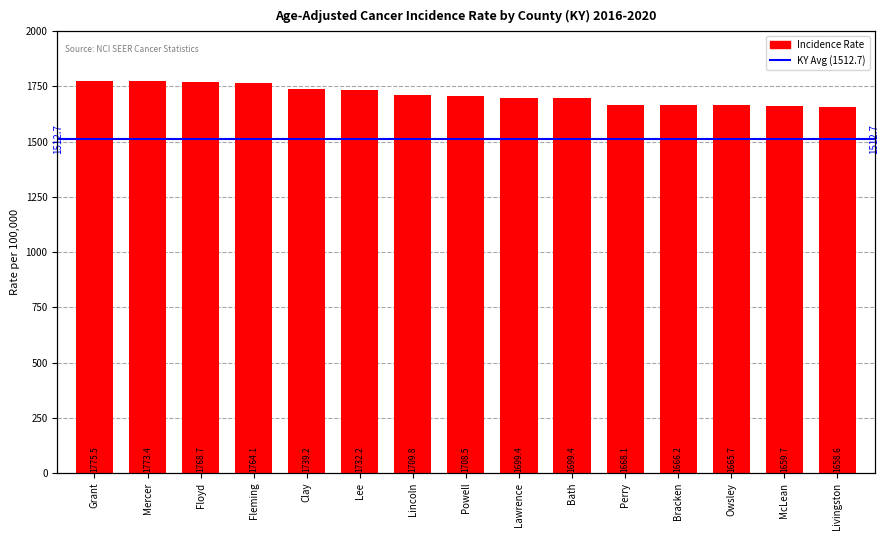

Is it true that the value at Bath is 1699.4?

True